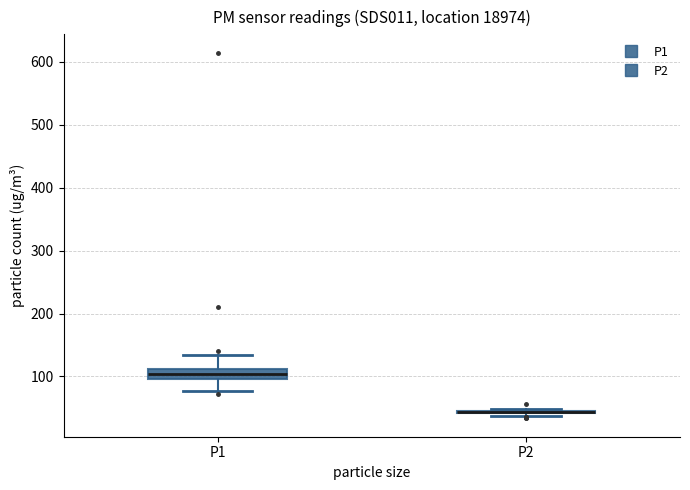

Where is the lower edge of the box for P1 on the y-axis? The values are not printed on the chart, so give them approximately, as read against the axis.

100